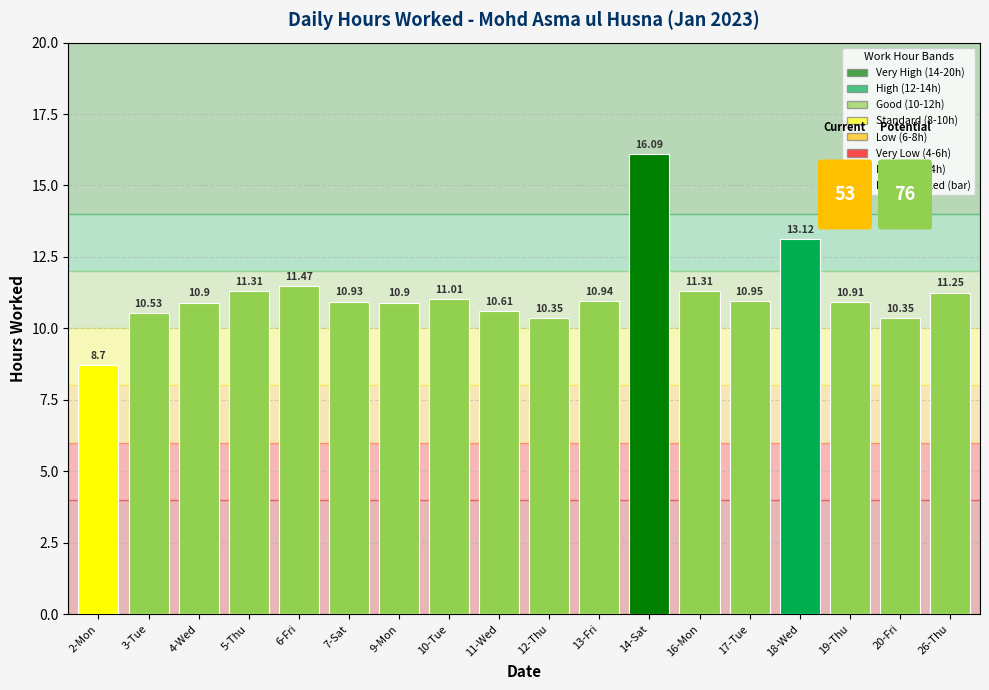

At which label does the data first exceed 10?

3-Tue